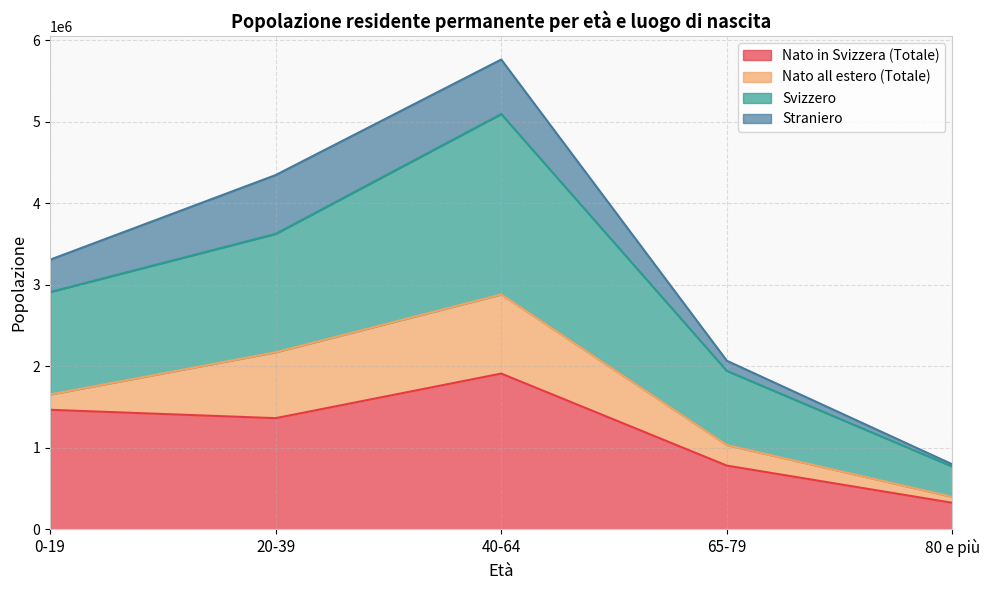

Which category has the lowest value in the Nato in Svizzera (Totale) series?

80 e più